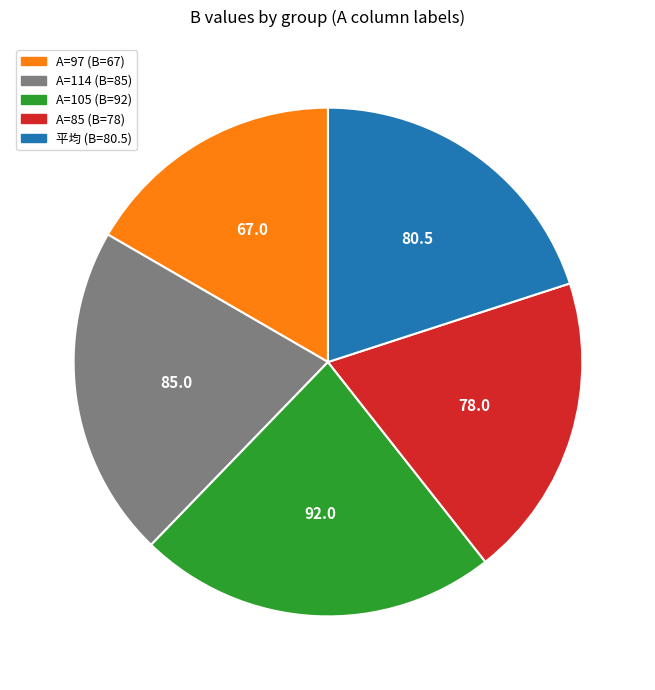

Is there a majority slice in this chart?

No